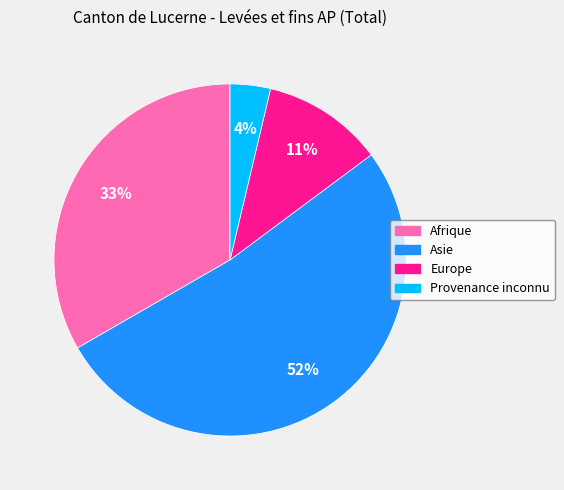

Combined, do Provenance inconnu and Europe account for over 50%?

No